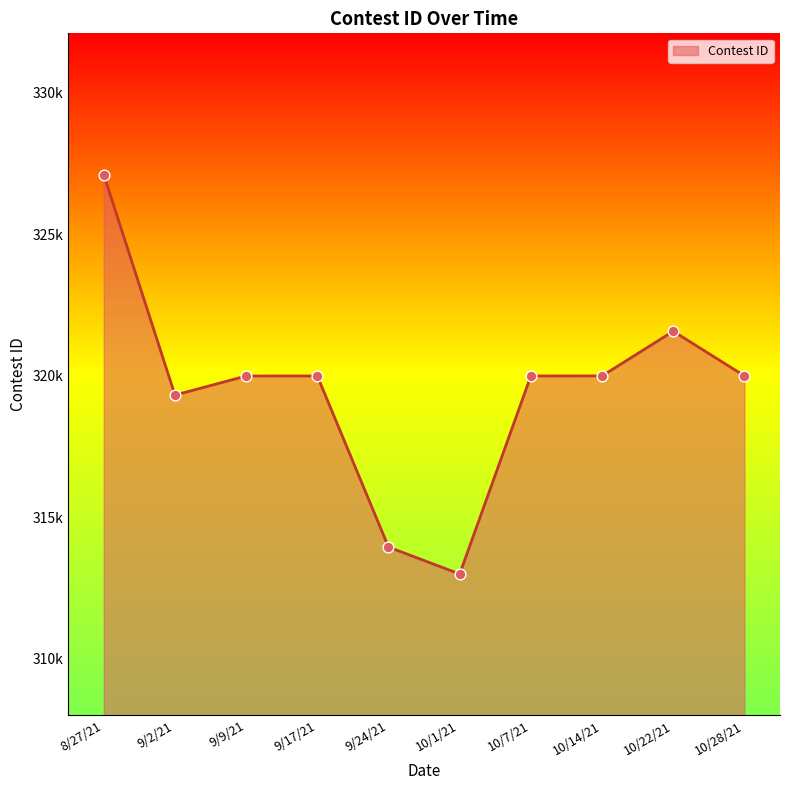

What is the change in value from 9/17/21 to 10/1/21?

-7001